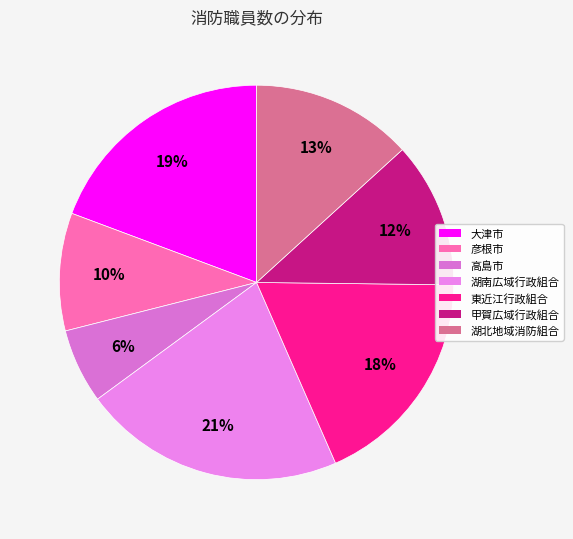

Is 湖南広域行政組合 the majority of the pie?

No